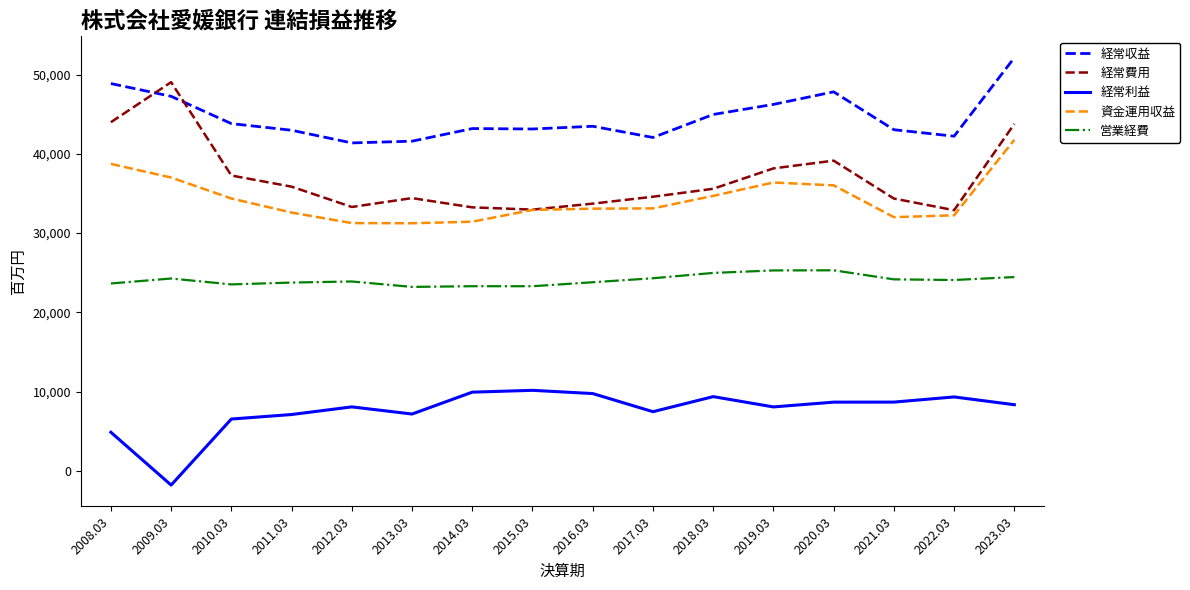

Rank the series by their maximum value, from highest to lowest.

経常収益, 経常費用, 資金運用収益, 営業経費, 経常利益